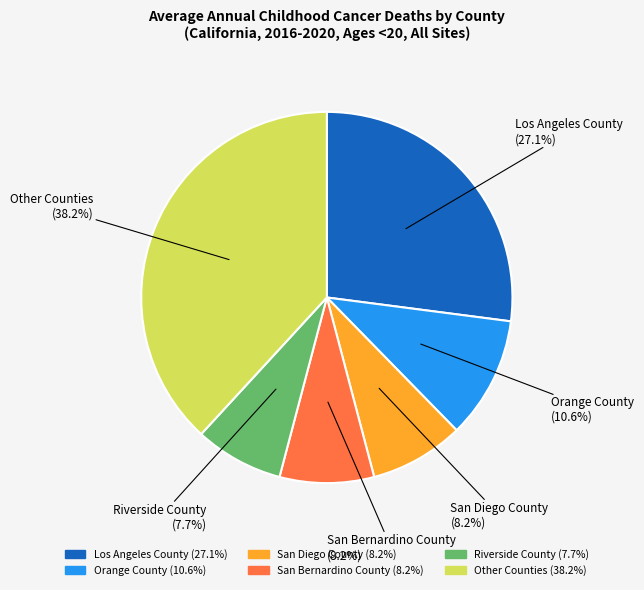

Does any single category account for the majority?

No